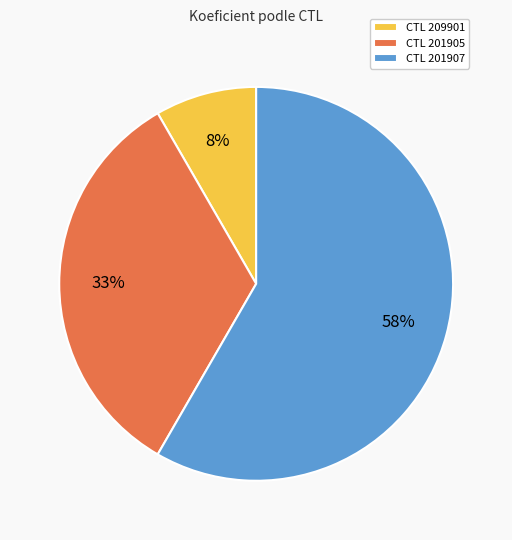

Between CTL 209901 and CTL 201907, which is larger?

CTL 201907